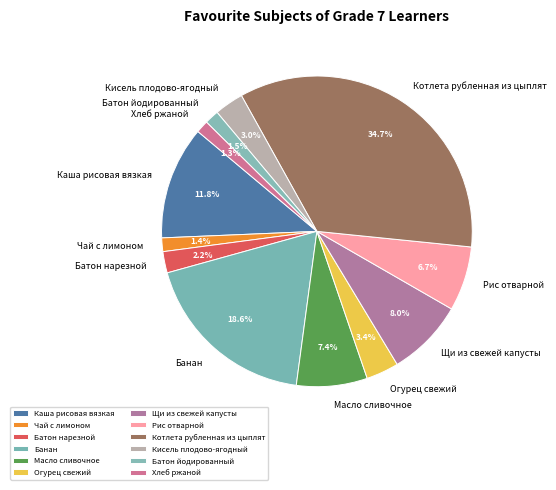

Which category has the biggest portion of the pie?

Котлета рубленная из цыплят